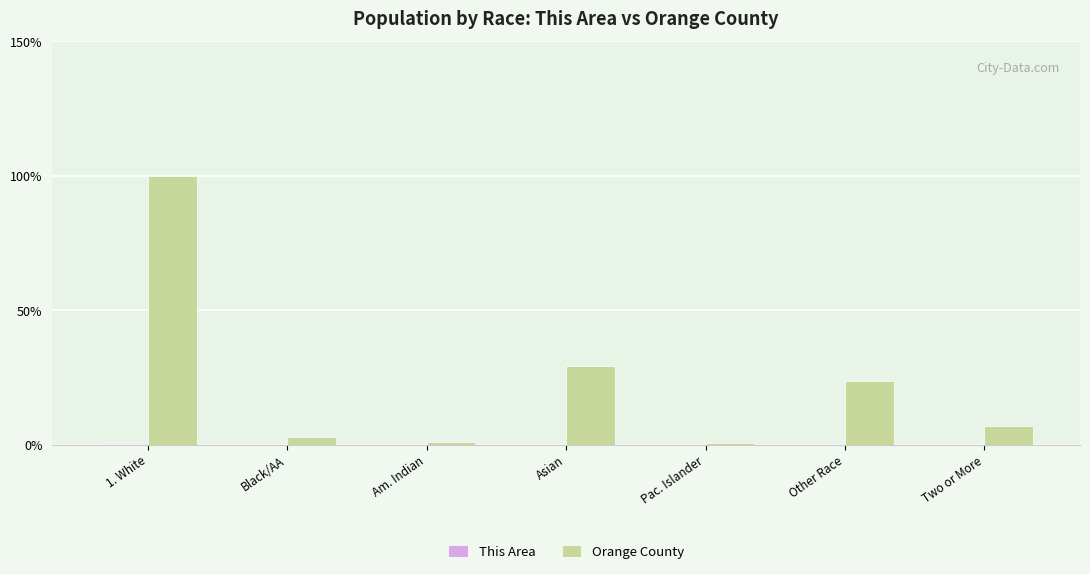

What is the maximum value shown in the chart?

100.0